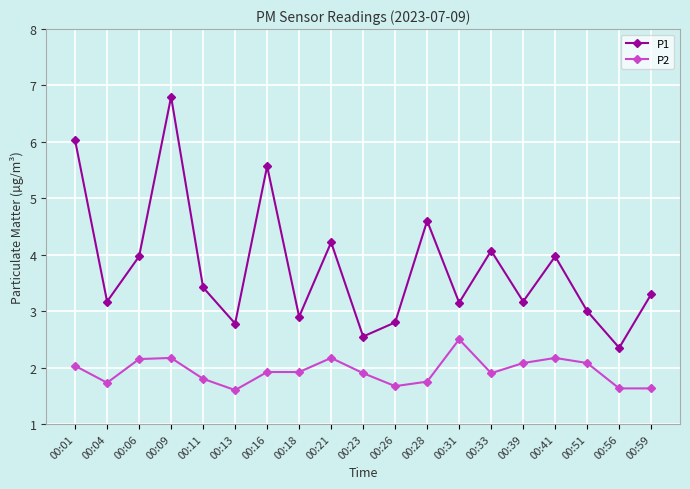

True or false: P1 has more than 0 points higher than both neighbors.

True